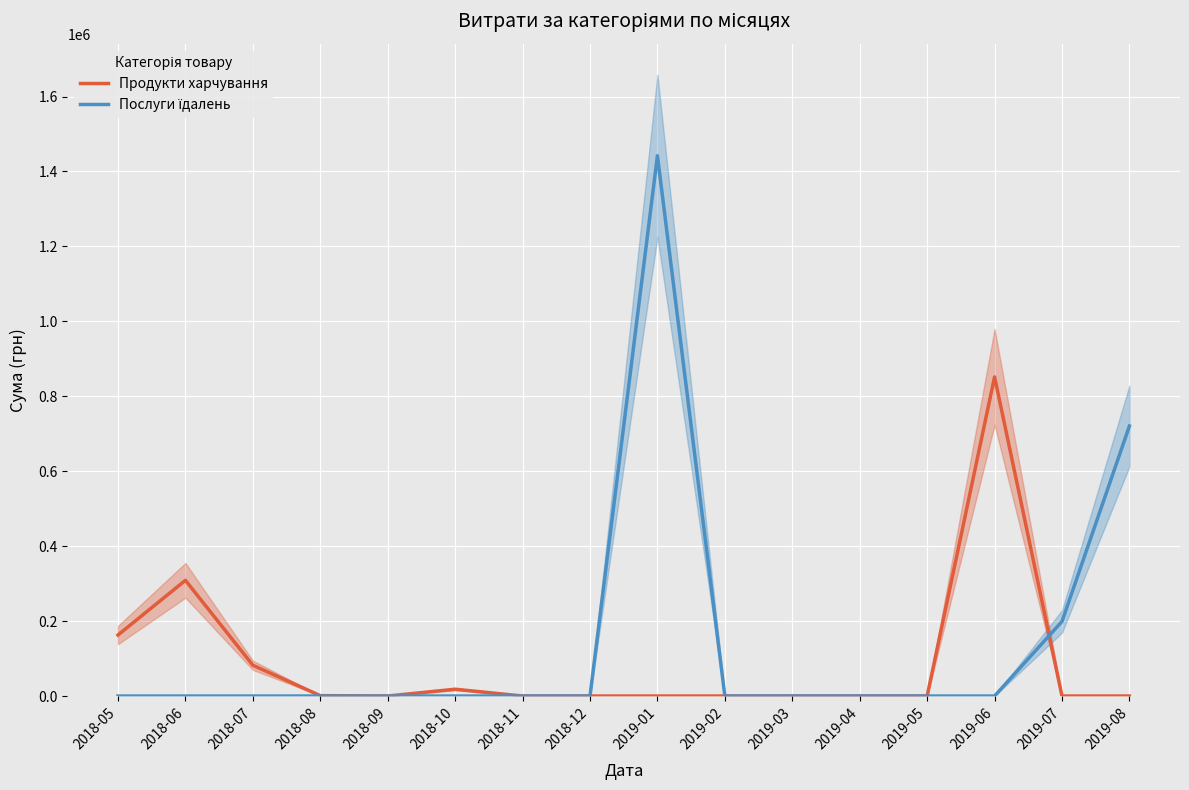

How many times do Продукти харчування and Послуги їдалень cross each other?

1